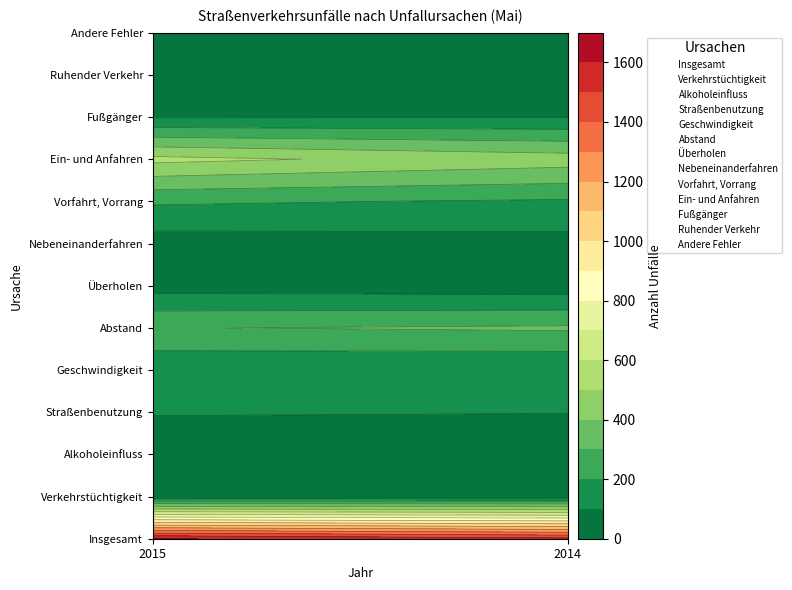

What is the average value of the Insgesamt series?

1568